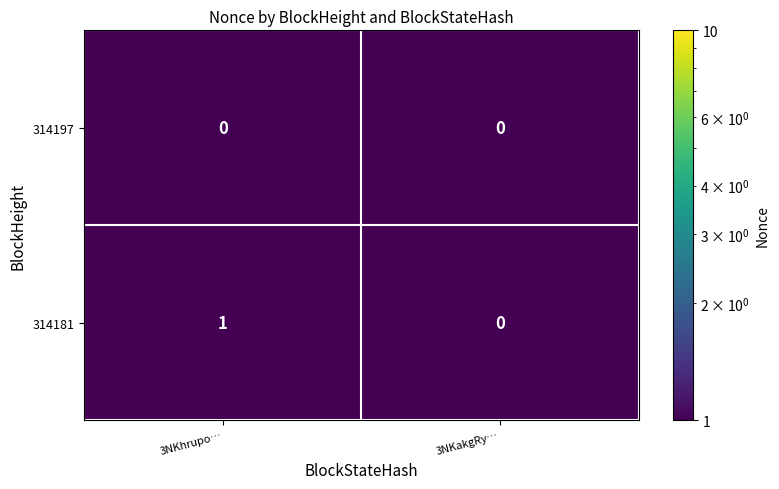

Is it true that 314197 equals 0 at 3NKakgRy…?

True